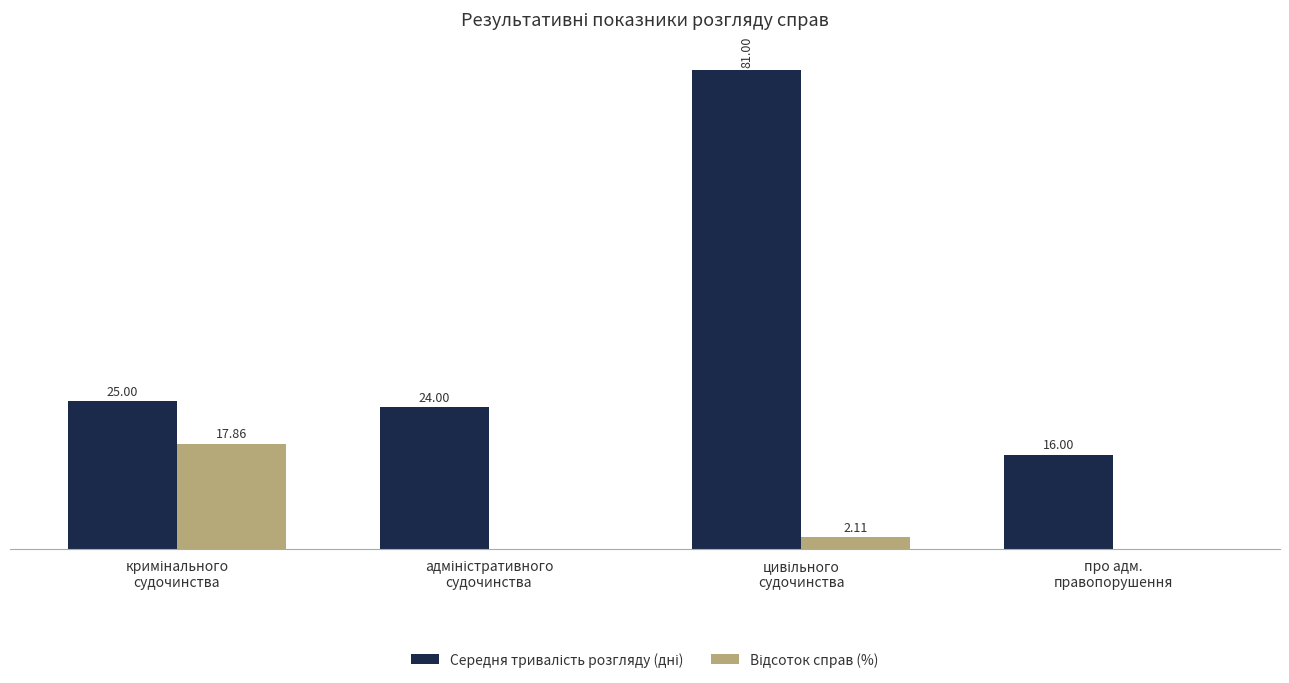

Are the bars horizontal?

No